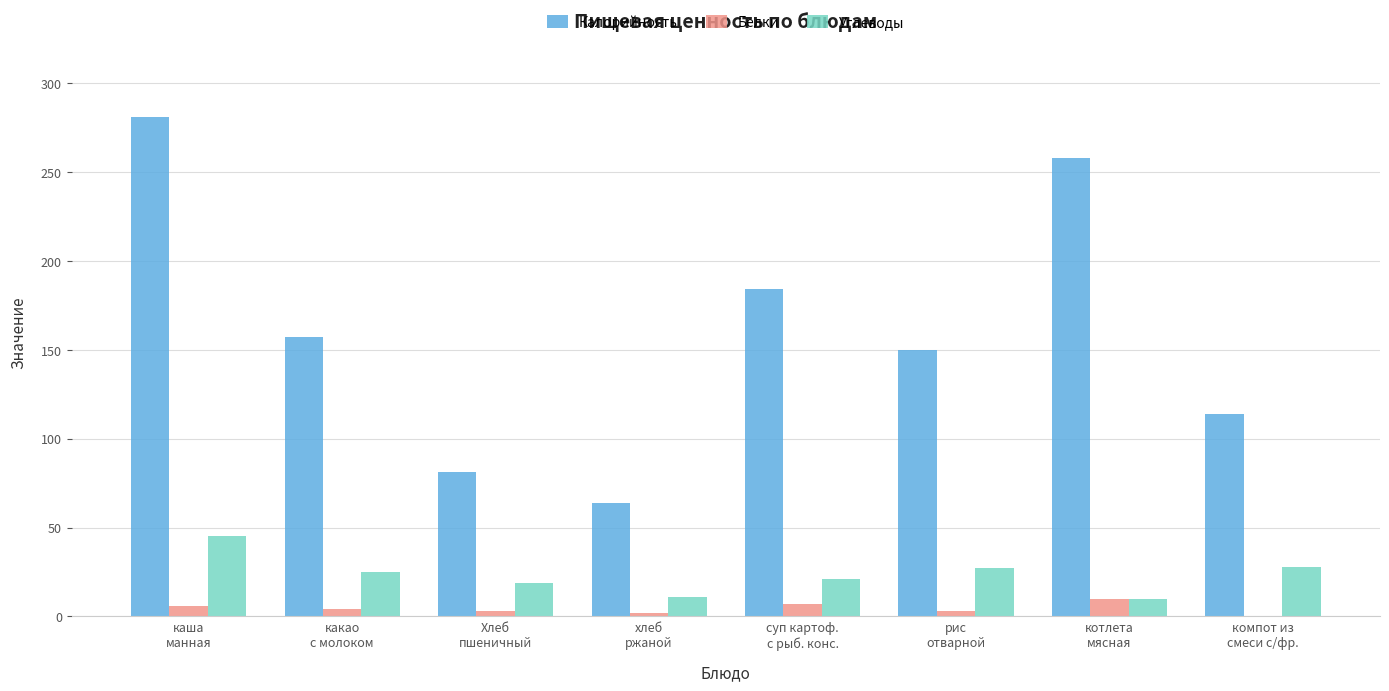

What is the difference between the Углеводы values at котлета
мясная and какао
с молоком?

15